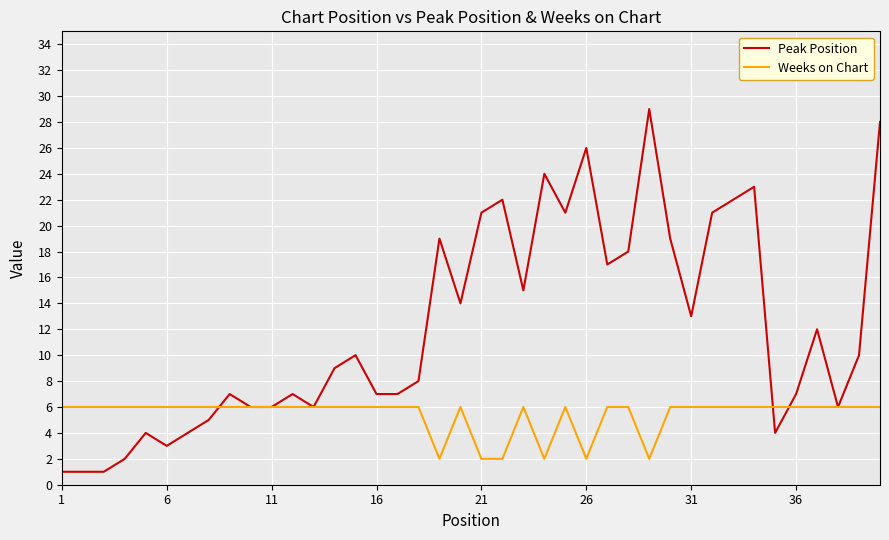

At how many categories does at least one series exceed 5?

40